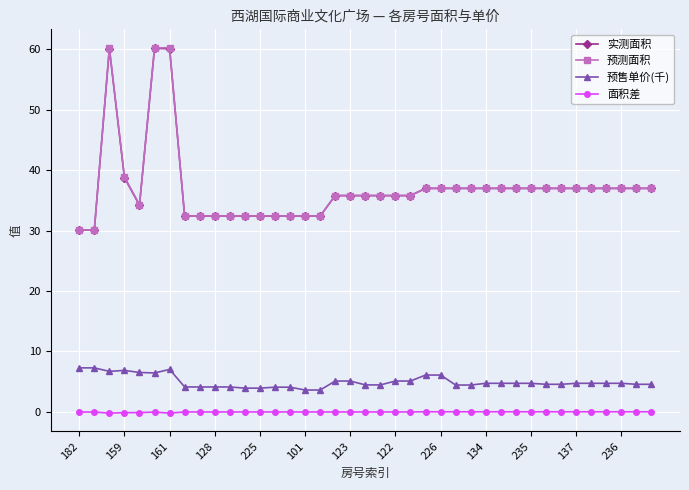

What is the value of the 实测面积 point at the 22nd from the left?

35.8